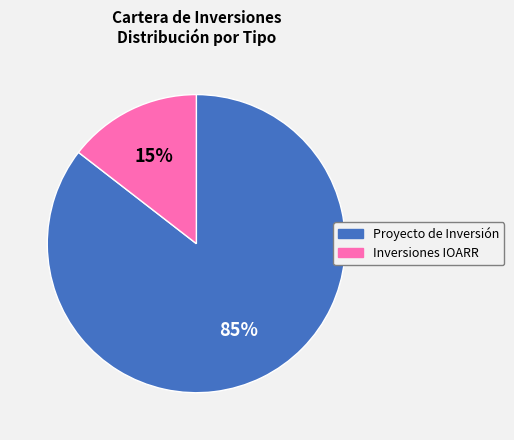

Which has a higher value, Proyecto de Inversión or Inversiones IOARR?

Proyecto de Inversión